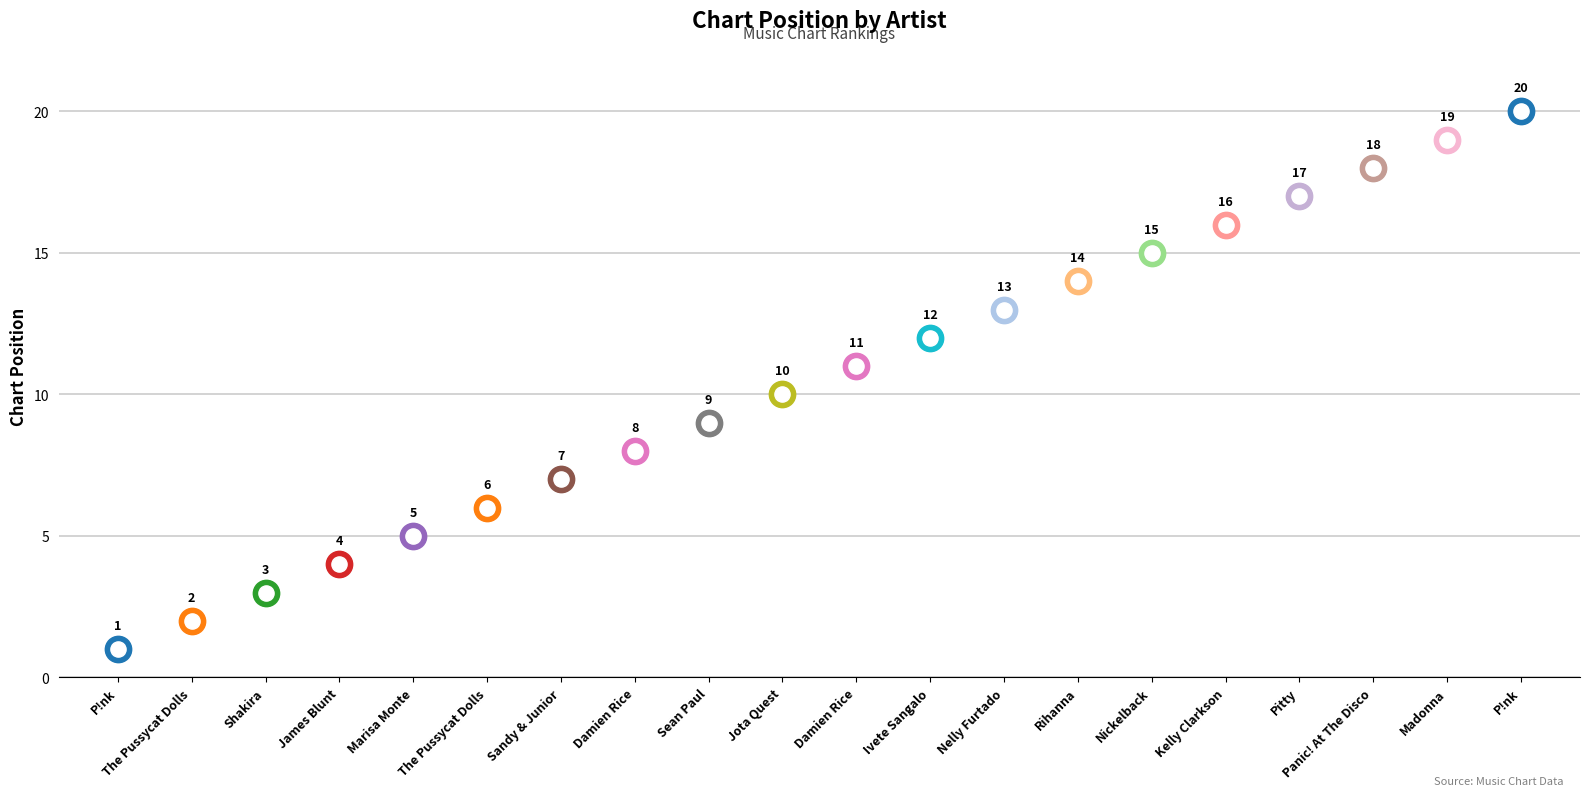

Approximately how many times larger is the value at Marisa Monte compared to Rihanna?

0.4